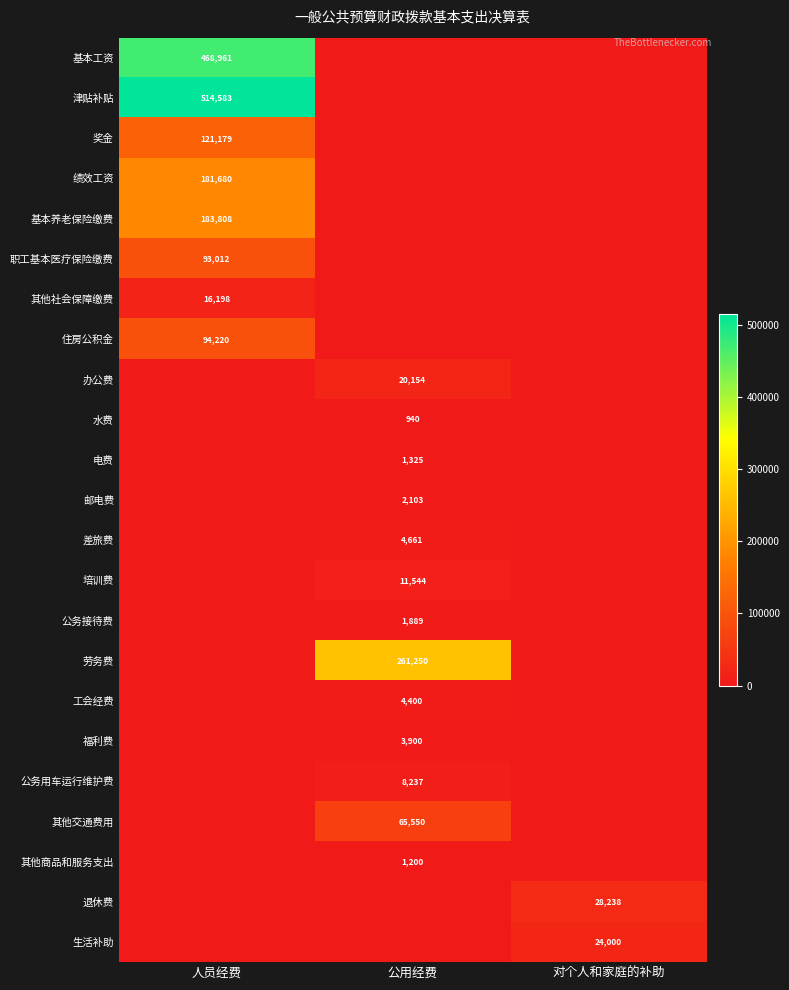

True or false: 奖金 has a value of 121179 at 人员经费.

True